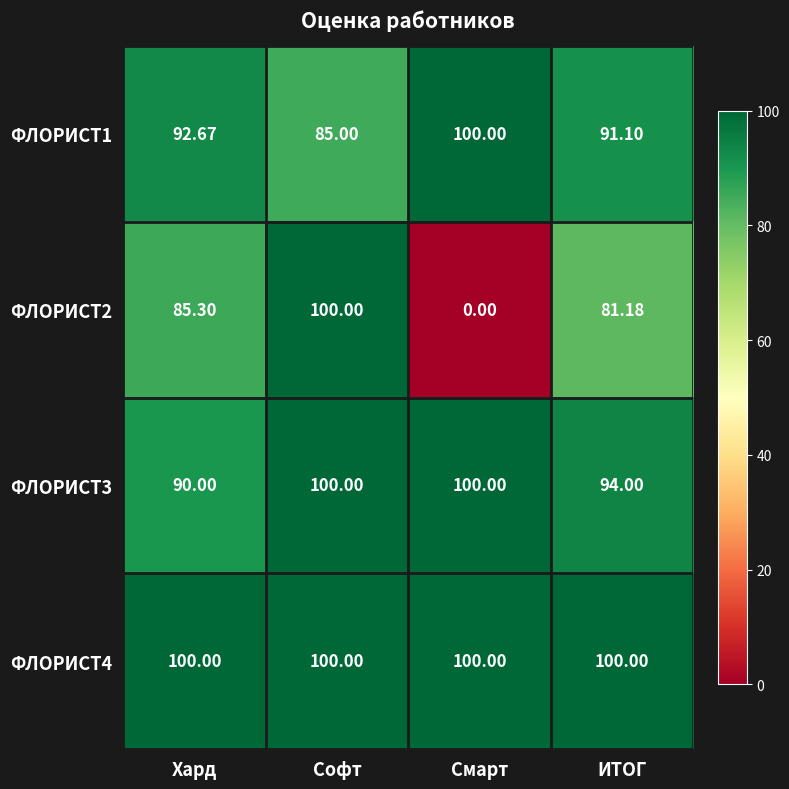

Which label corresponds to the smallest value in the chart?

Смарт